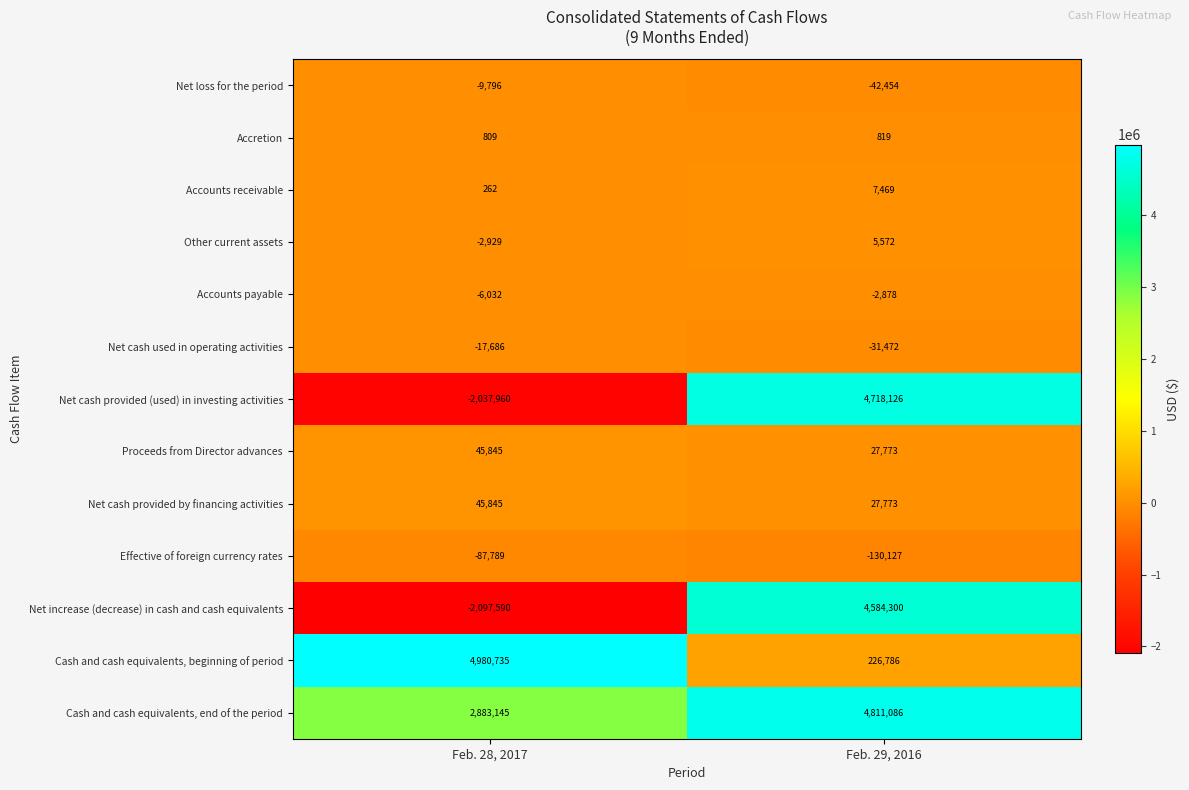

Reading left to right, list all the values displayed in this chart.

Net loss for the period: -9796	-42454
Accretion: 809	819
Accounts receivable: 262	7469
Other current assets: -2929	5572
Accounts payable: -6032	-2878
Net cash used in operating activities: -17686	-31472
Net cash provided (used) in investing activities: -2037960	4718126
Proceeds from Director advances: 45845	27773
Net cash provided by financing activities: 45845	27773
Effective of foreign currency rates: -87789	-130127
Net increase (decrease) in cash and cash equivalents: -2097590	4584300
Cash and cash equivalents, beginning of period: 4980735	226786
Cash and cash equivalents, end of the period: 2883145	4811086